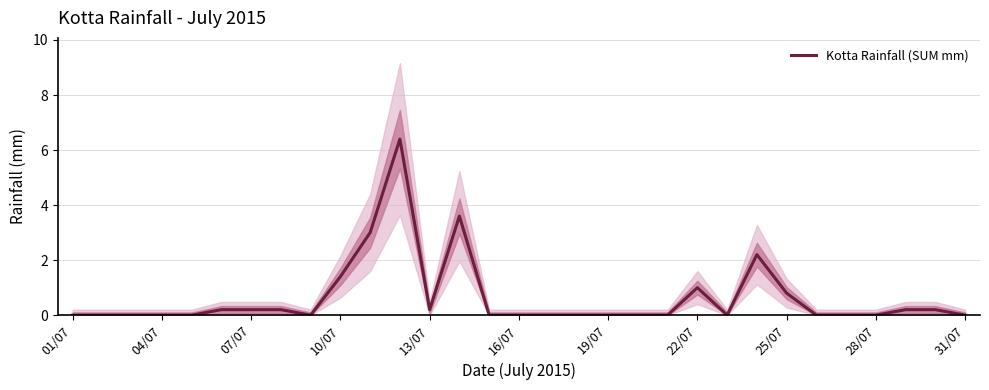

What is the sum of the values at 26 and 29?

0.2